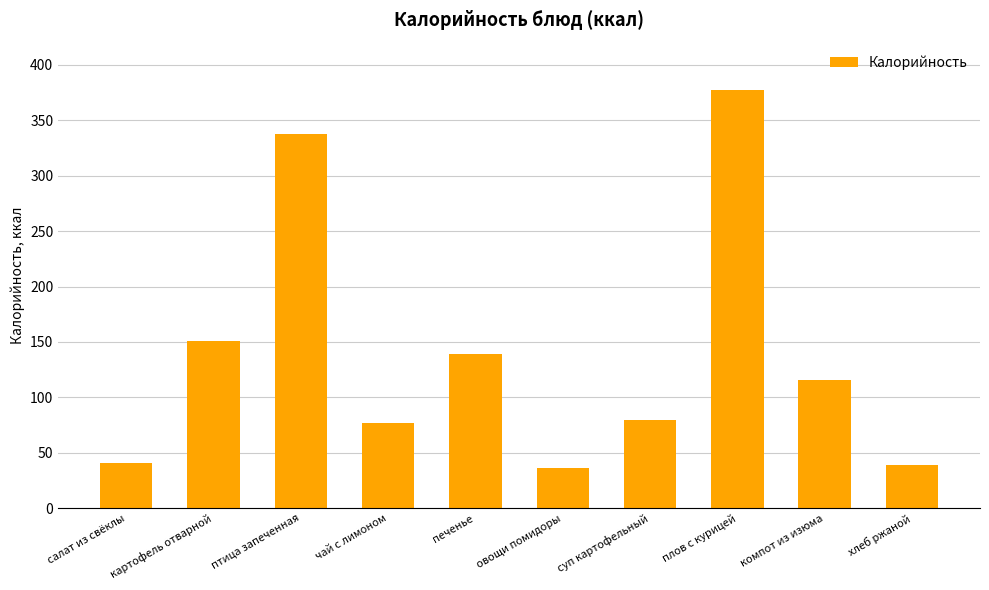

Reading left to right, list all the values displayed in this chart.

салат из свёклы=41.0	картофель отварной=151.0	птица запеченная=338.0	чай с лимоном=77.0	печенье=138.8	овощи помидоры=36.0	суп картофельный=80.0	плов с курицей=377.0	компот из изюма=116.0	хлеб ржаной=39.1